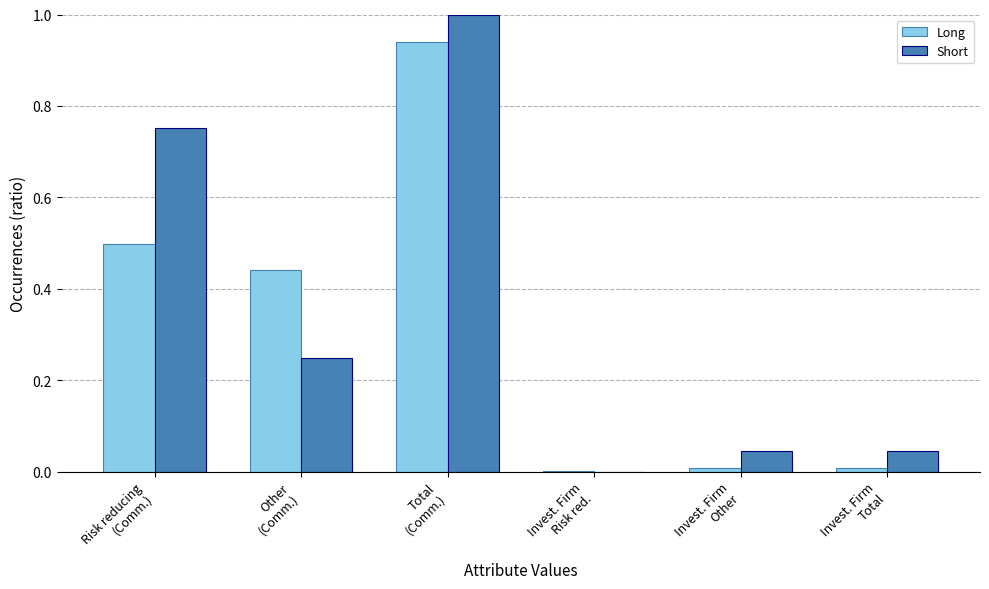

What is the highest value of the Short series?

1.0